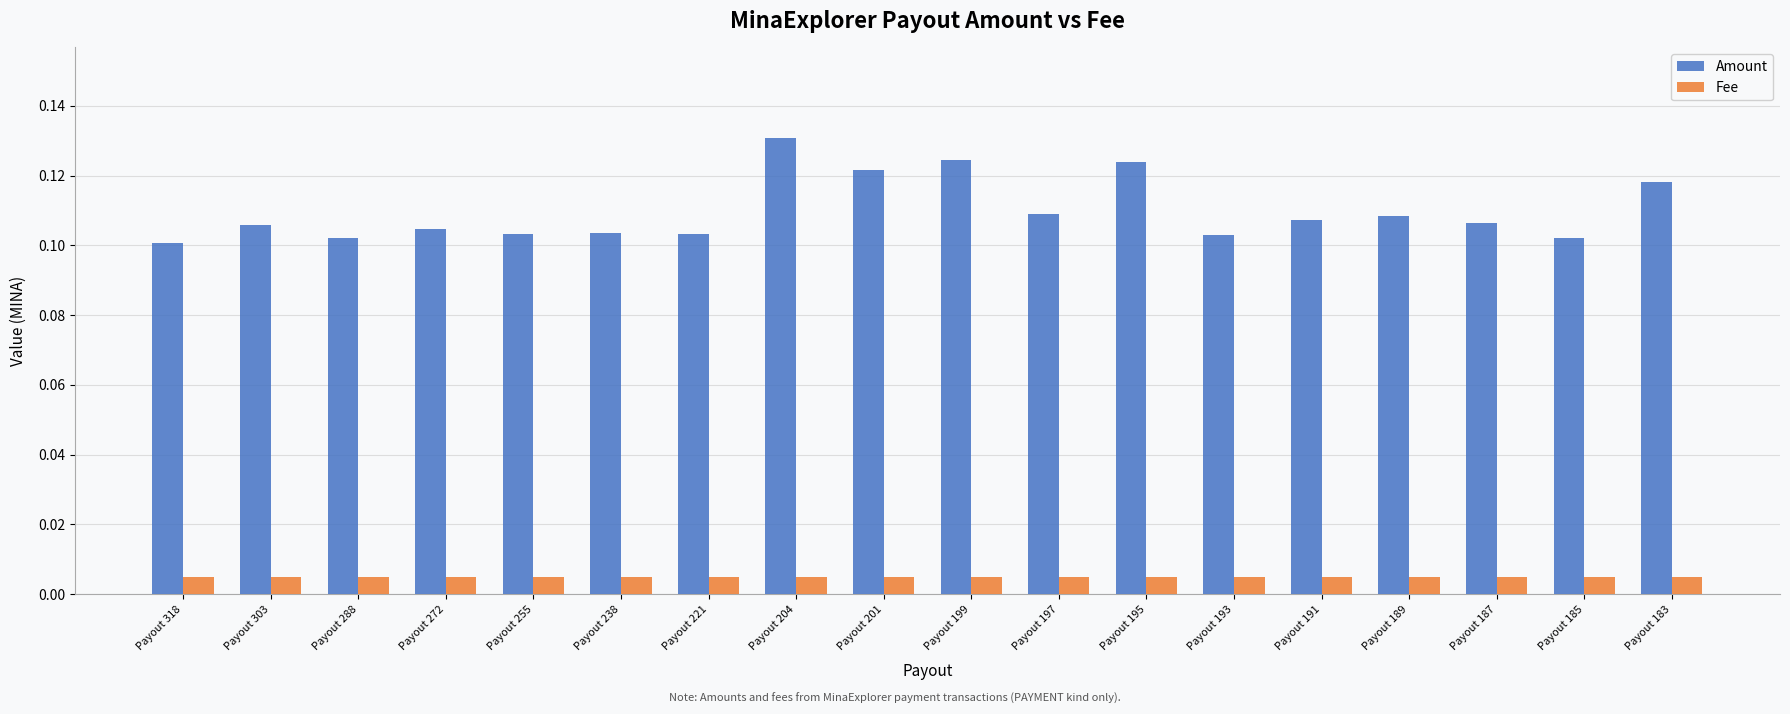

Rank the series by their average value, from lowest to highest.

Fee, Amount